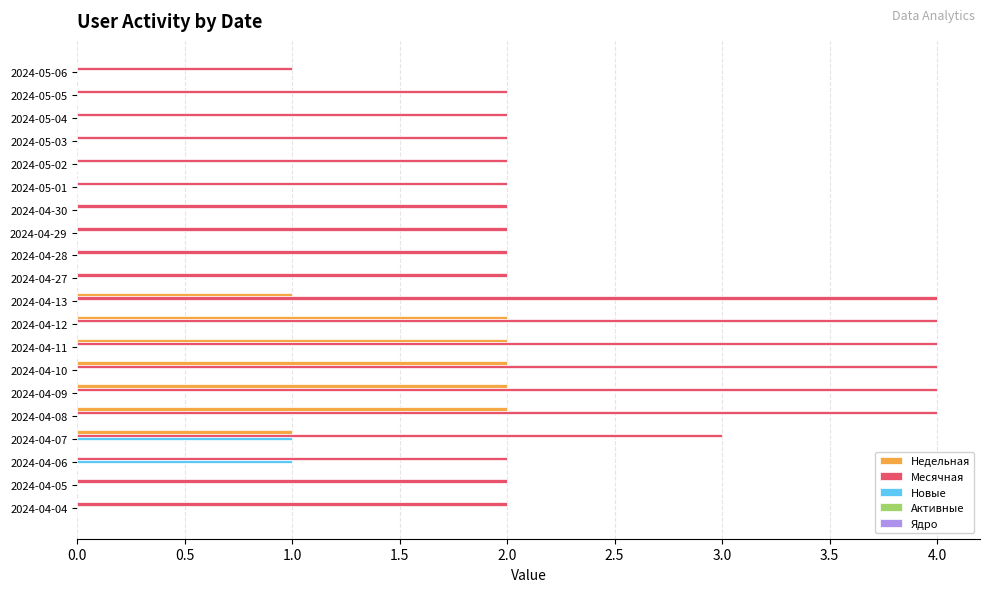

The Месячная series shows 1 at 2024-04-27. True or false?

False